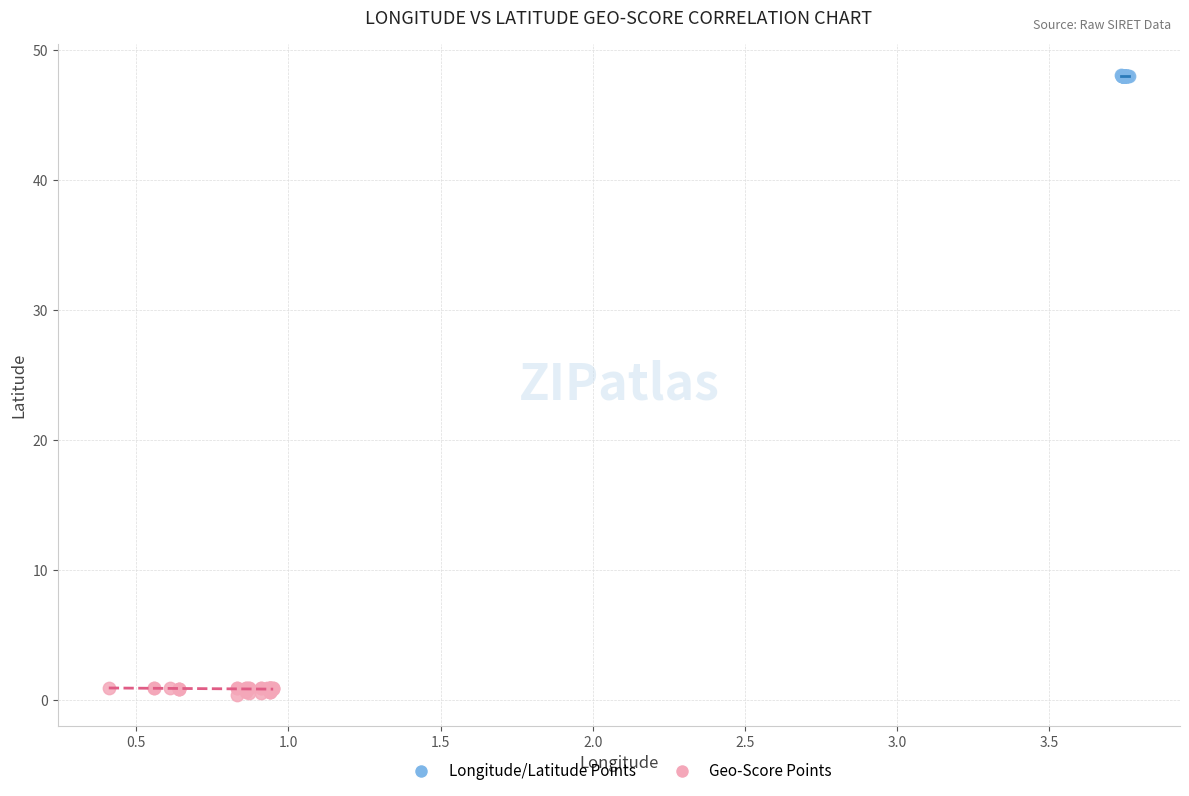

Which series reaches the minimum Y coordinate?

Geo-Score Points